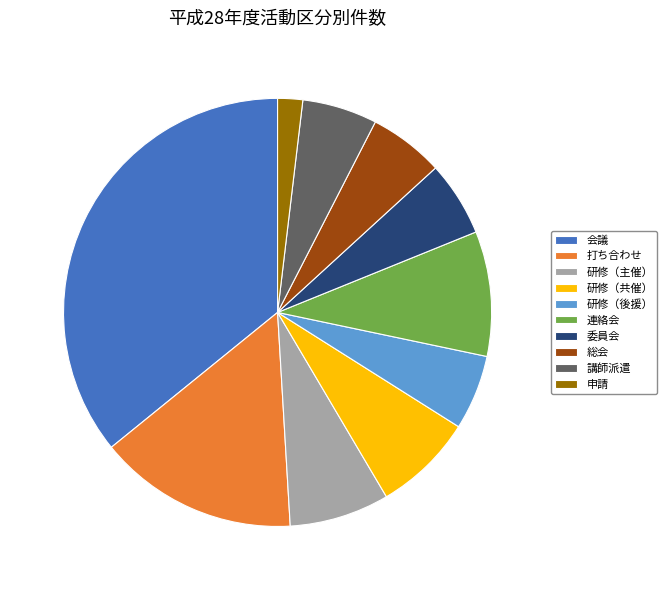

What is the ratio of the value at 連絡会 to the value at 打ち合わせ?

0.6